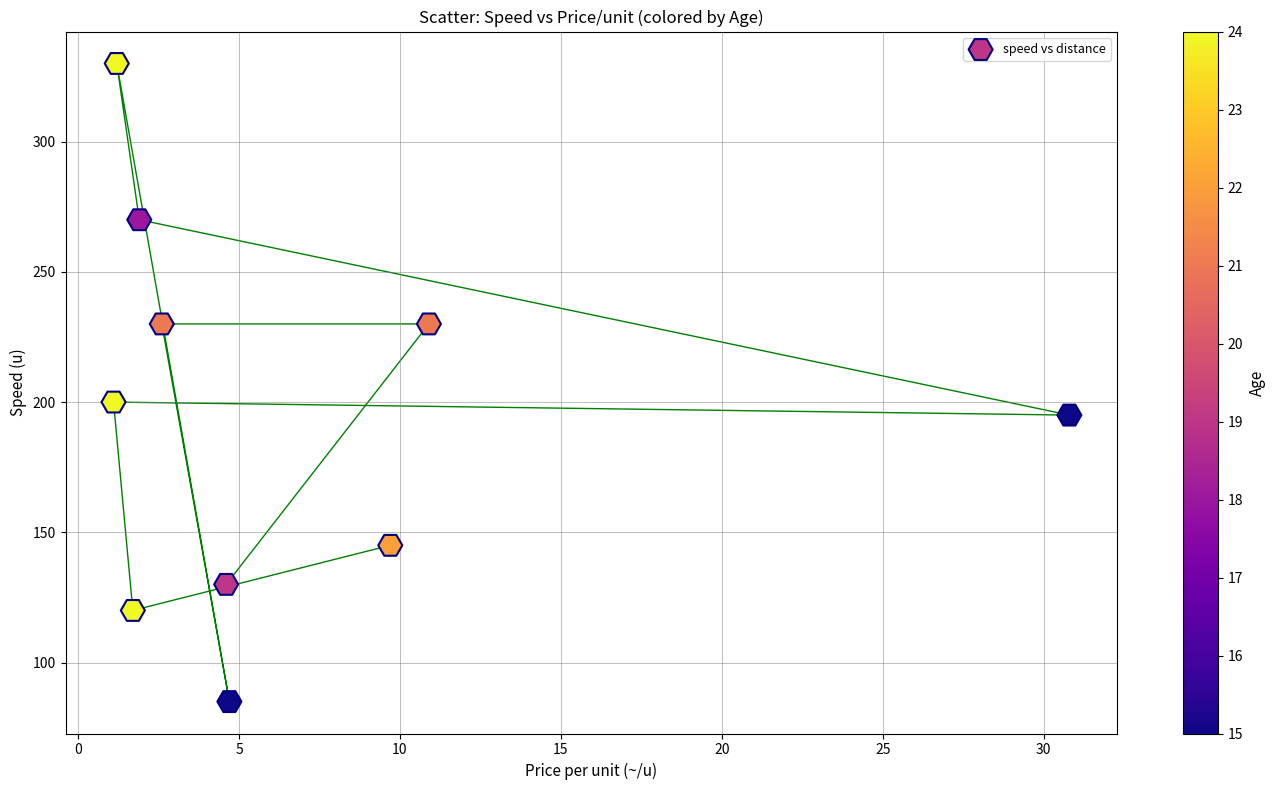

What Y value in the scatter plot is closest to 207?

200